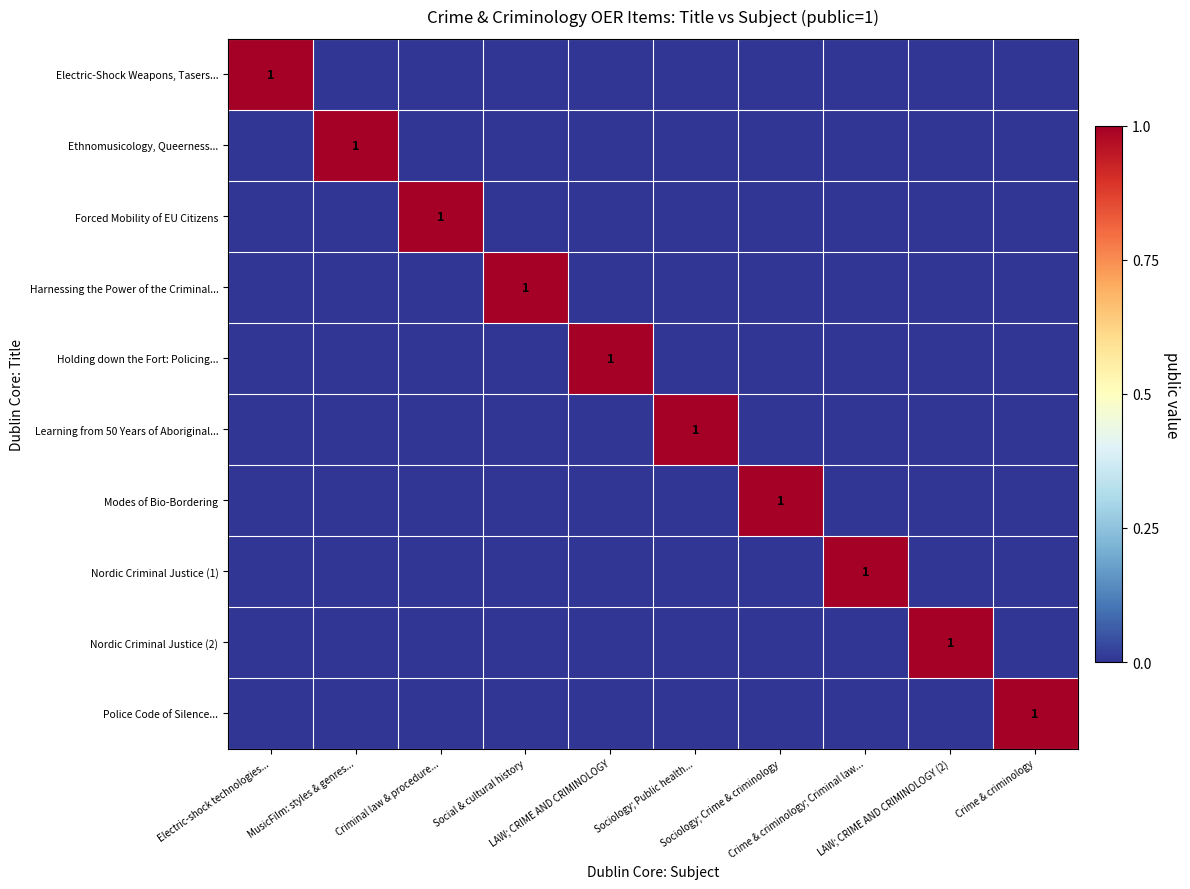

What is the difference between the maximum and second lowest values in the Nordic Criminal Justice (1) series?

1